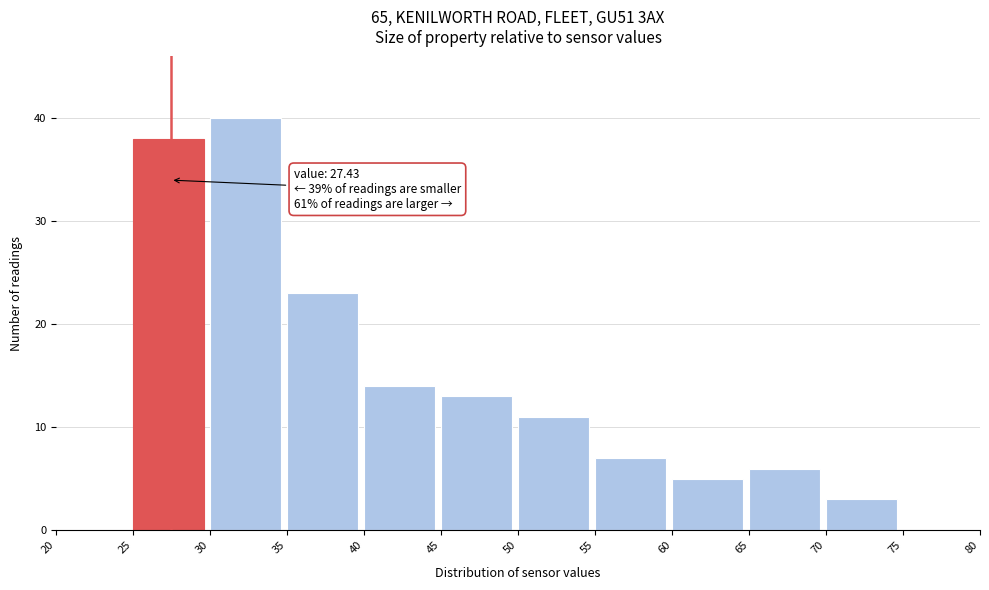

Which range on the x-axis has the tallest bar?

30 to 35